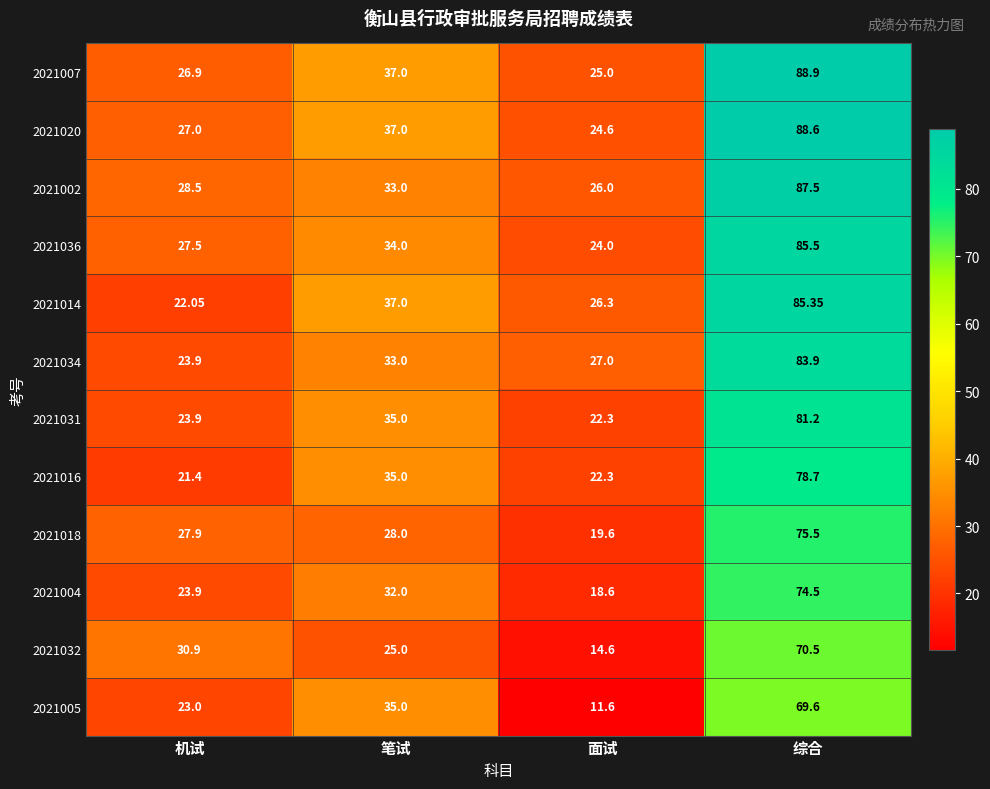

Which category has the lowest value across all series?

面试